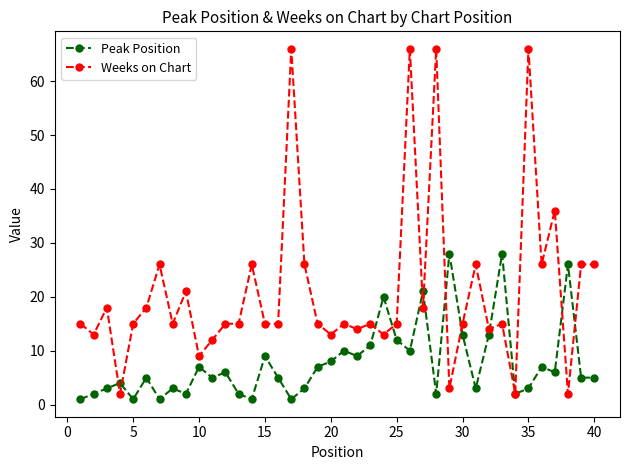

How many lines are shown in the chart?

2